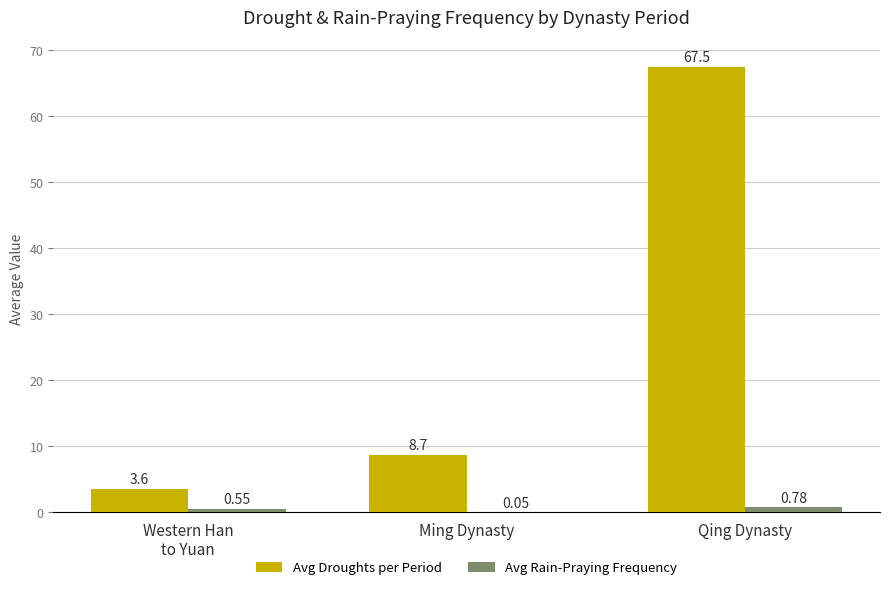

What is the total value across all series at Qing Dynasty?

68.3